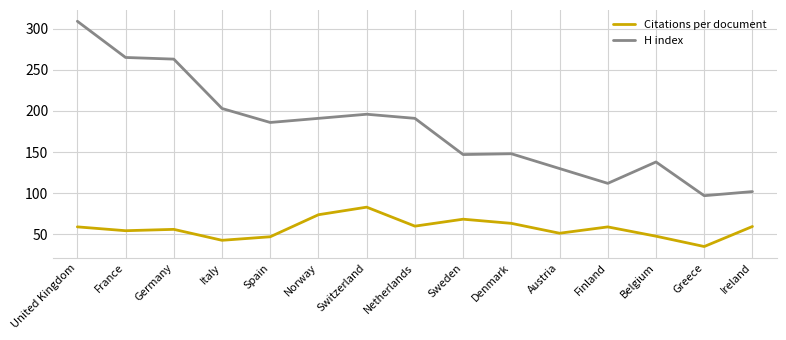

True or false: Citations per document has a value of 67.9 at Belgium.

False